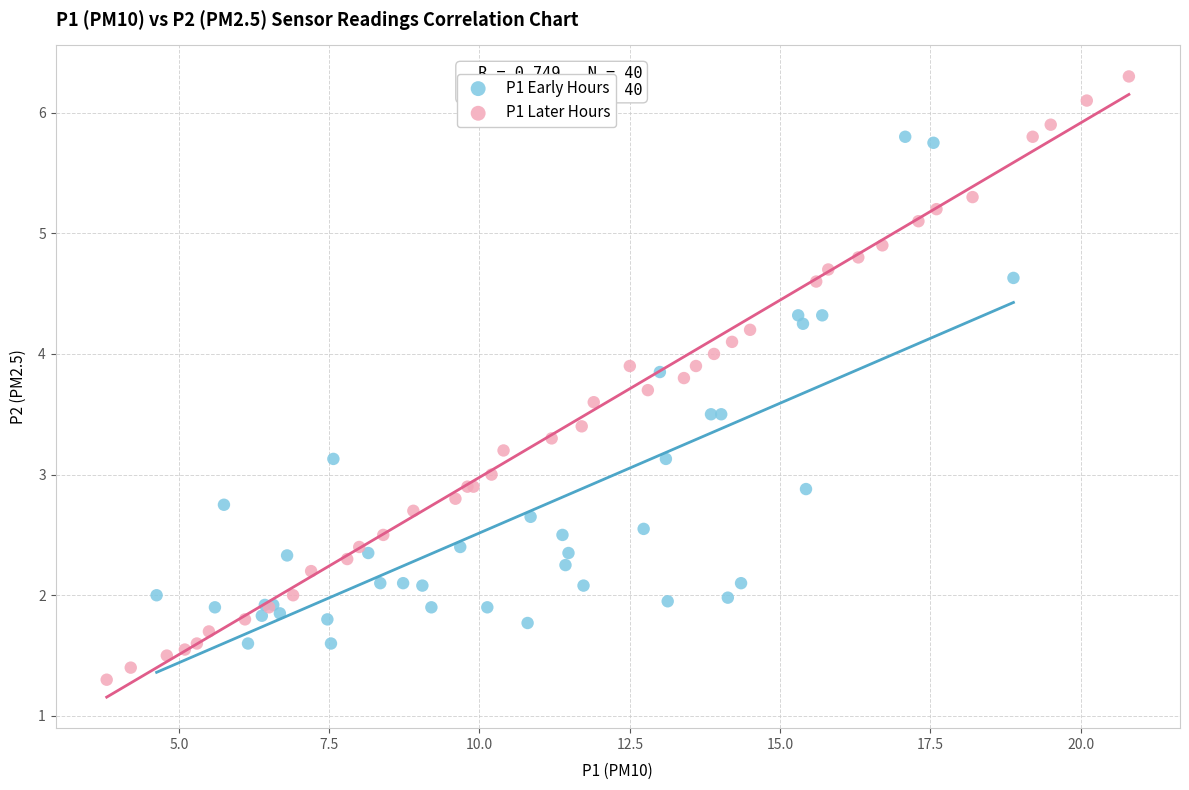

Which series reaches the maximum Y coordinate?

P1 Later Hours